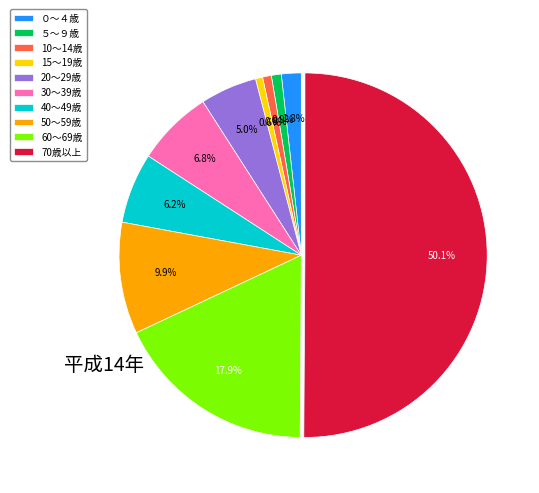

To the nearest percent, what is the combined percentage of 50～59歳 and 30～39歳?

17%